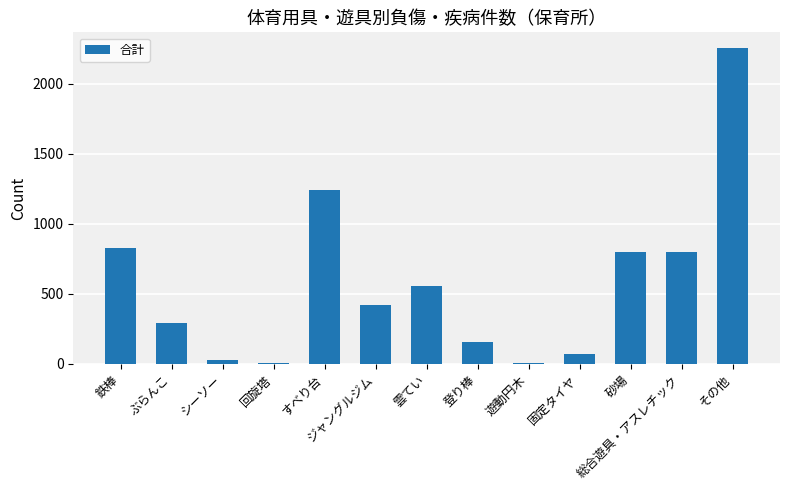

What is the minimum value shown in the chart?

9